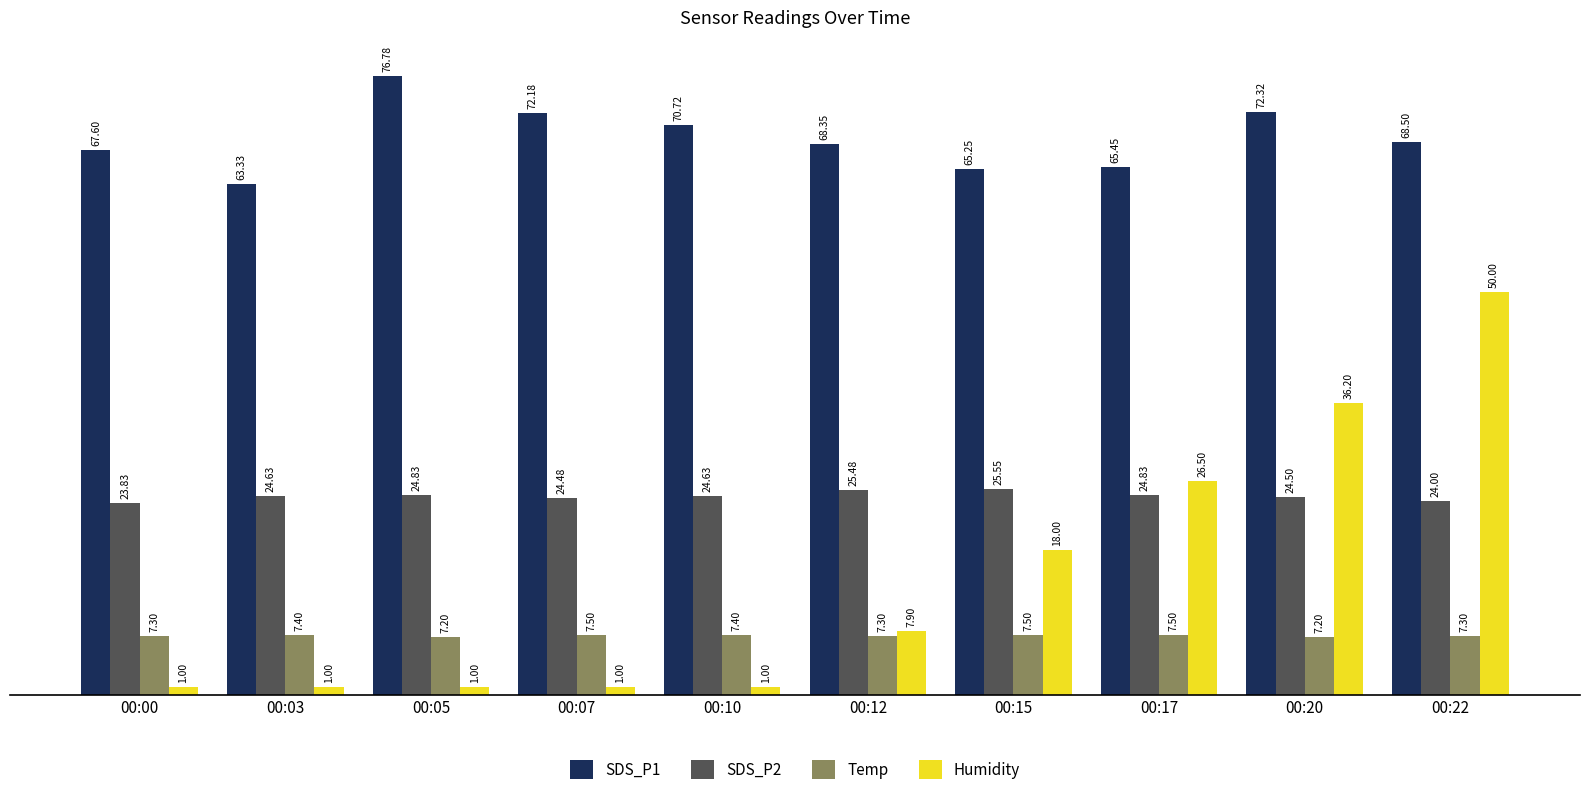

At which category is the sum across all series the highest?

00:22